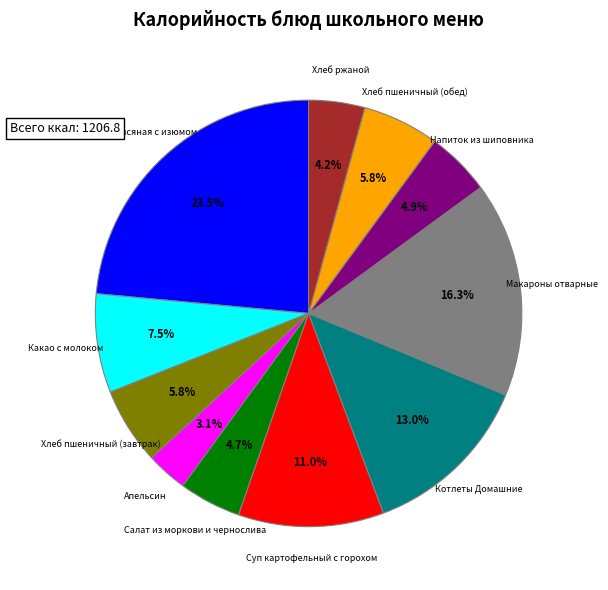

Is there any slice that represents more than half of the pie?

No